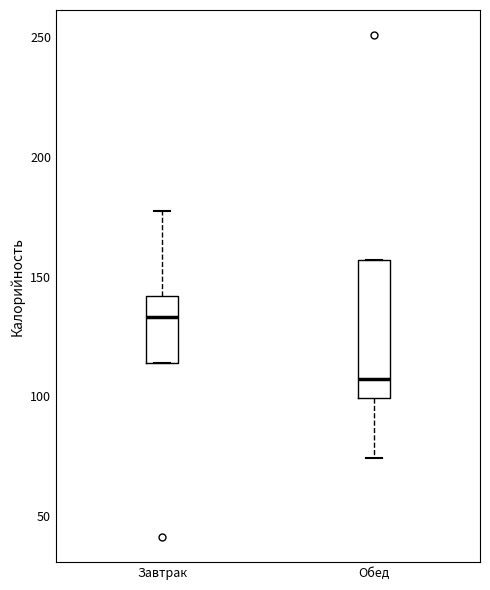

Comparing the boxes themselves (not the whiskers), which one is the tallest?

Обед